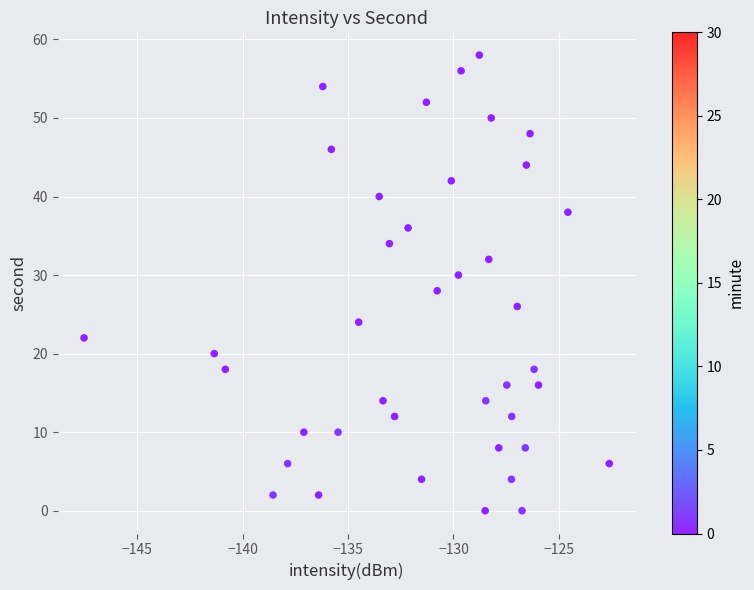

What is the range of Y values (max minus min)?

58